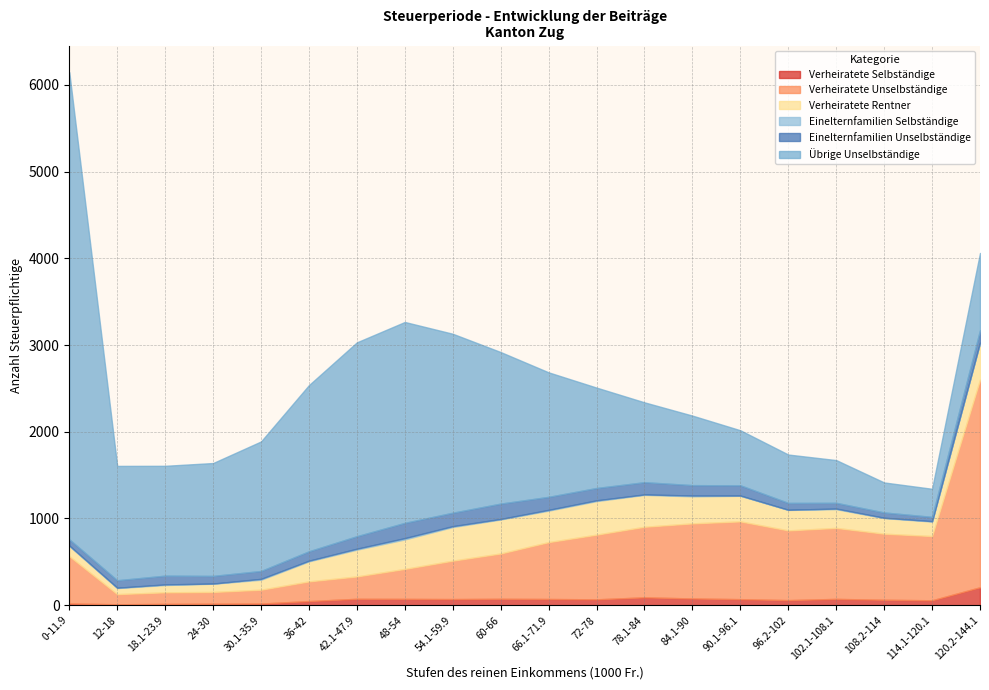

List the series in order of their peak value, highest first.

Übrige Unselbständige, Verheiratete Unselbständige, Verheiratete Rentner, Verheiratete Selbständige, Einelternfamilien Unselbständige, Einelternfamilien Selbständige